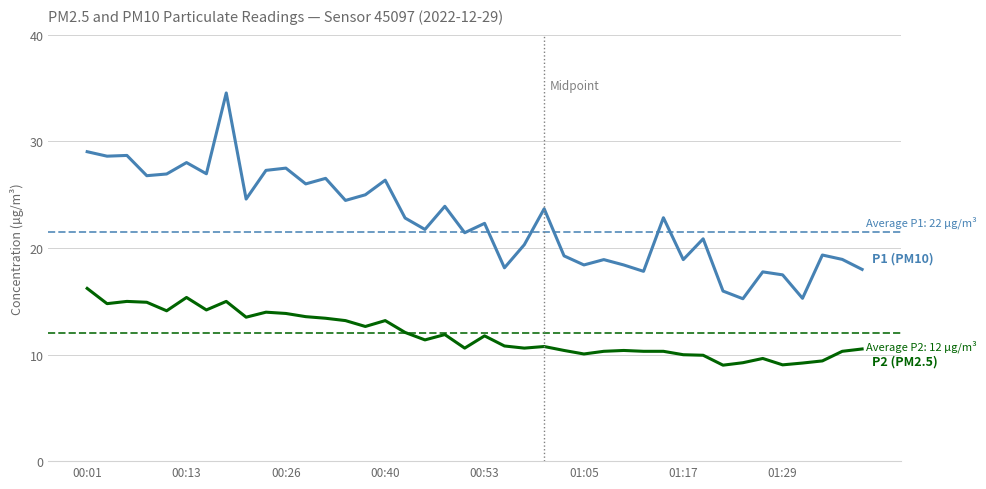

What is the minimum value shown in the chart?

9.0